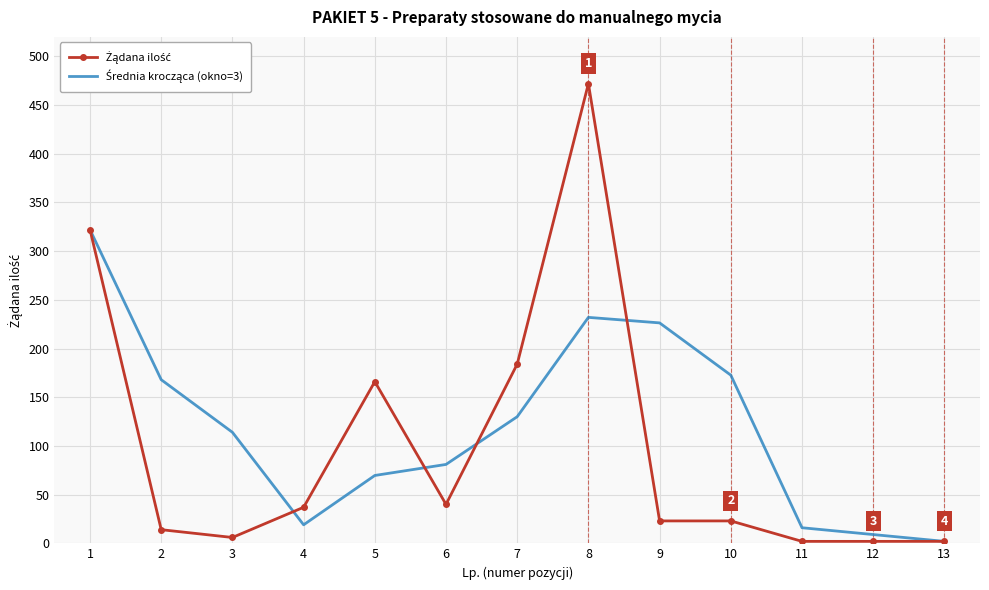

At which category is the sum across all series the highest?

8